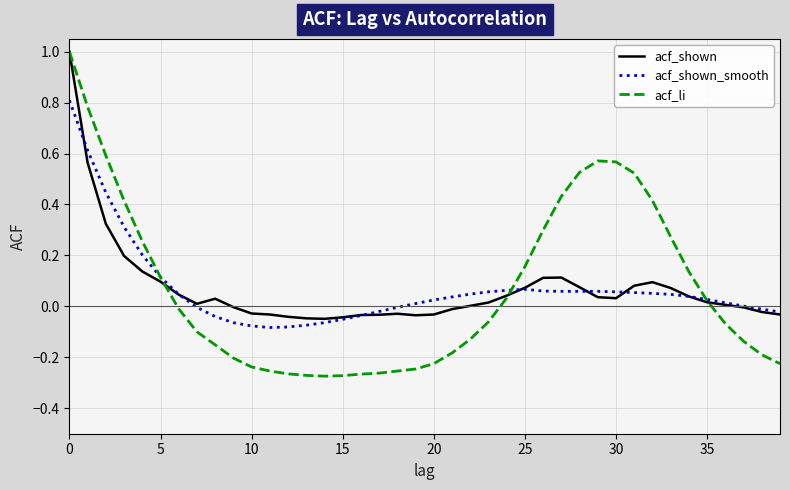

What is the highest value of the acf_shown series?

1.0